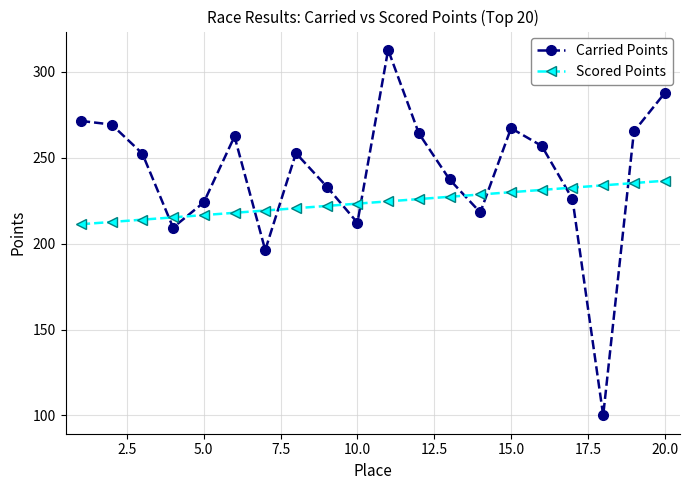

Count the number of categories in the chart.

20